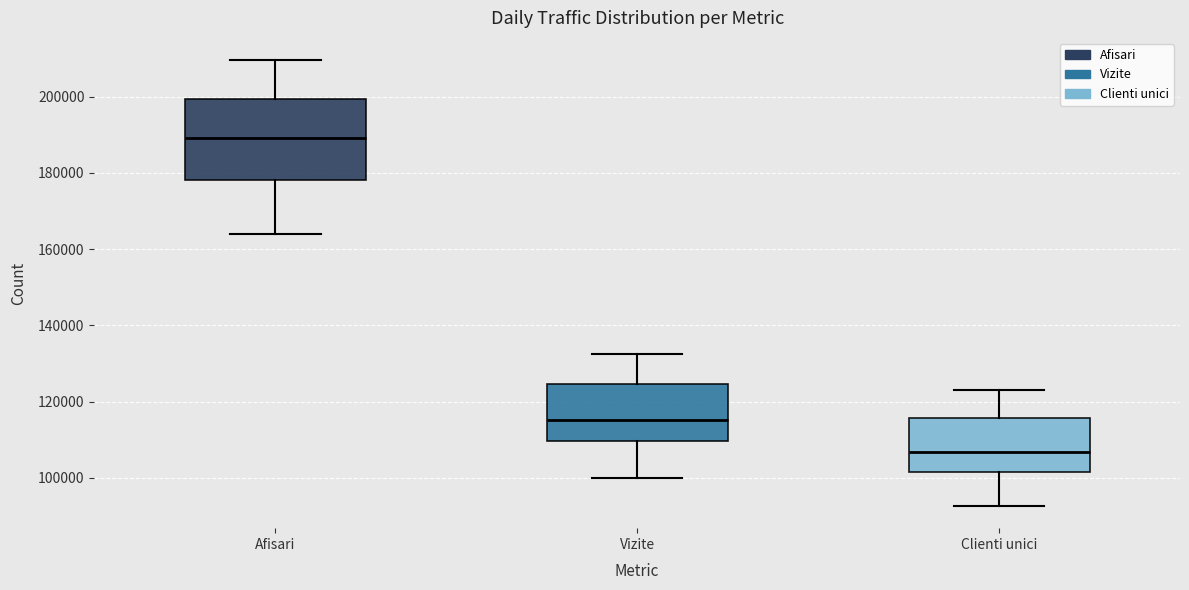

Reading left to right, read every box against the y-axis: the position of its median line, the range the box covers, and the ends of its whiskers. The values are not printed on the chart, so give them approximately, as read against the axis.

Afisari: median 190000, box 178000 to 200000, whiskers 164000 to 210000
Vizite: median 116000, box 110000 to 124000, whiskers 100000 to 132000
Clienti unici: median 106000, box 102000 to 116000, whiskers 92000 to 124000